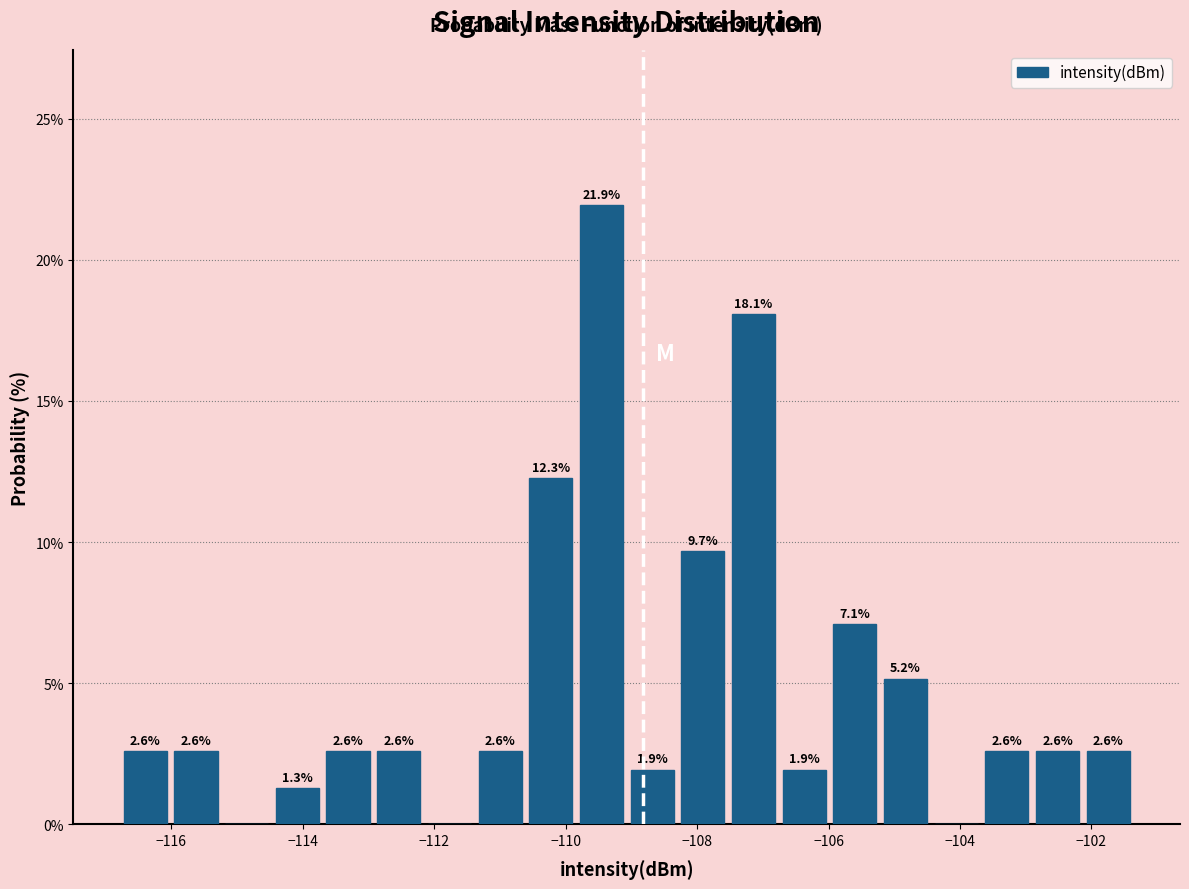

Around what value on the x-axis is the tallest bar? Give the approximate position of its centre, as read against the axis.

-109.4